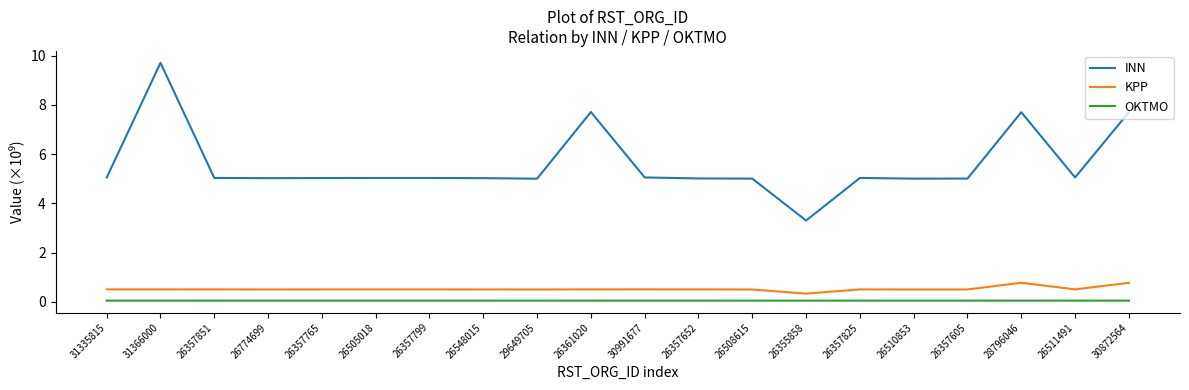

Is the value of OKTMO at 31366000 greater than the value of KPP at 26357825?

No